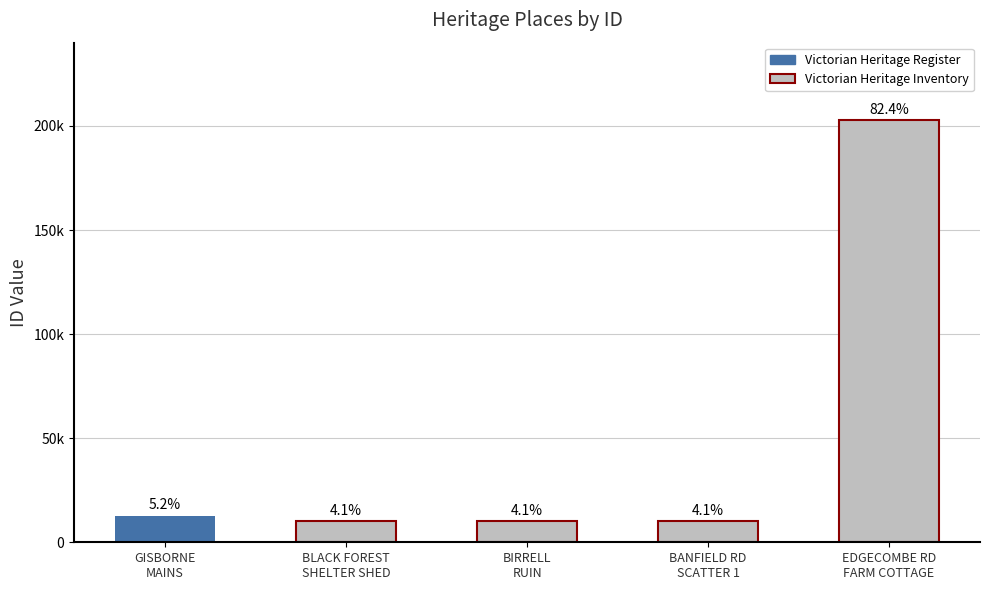

What is the value of the 3rd bar from the left?

10142